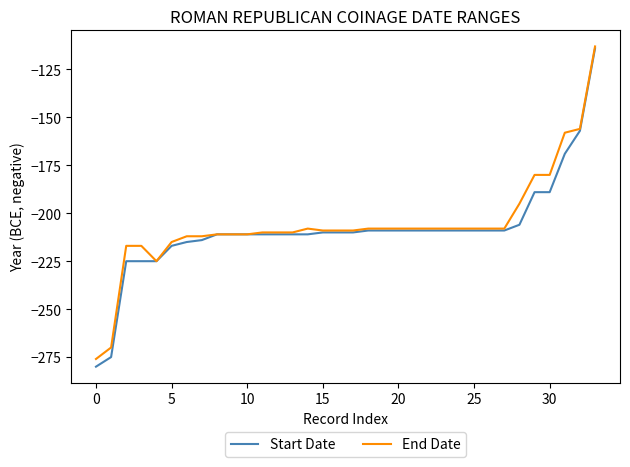

Which series has the widest spread of values?

Start Date